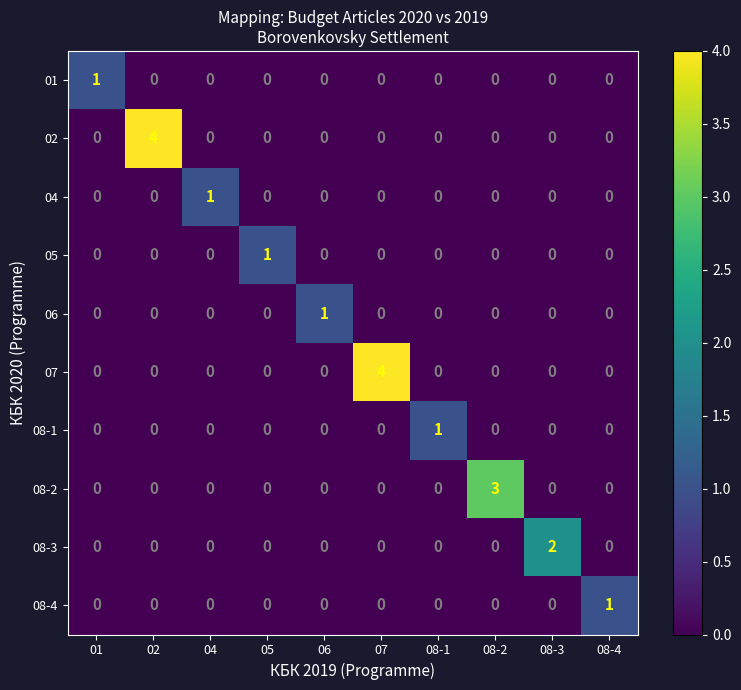

What is the greatest value displayed?

4